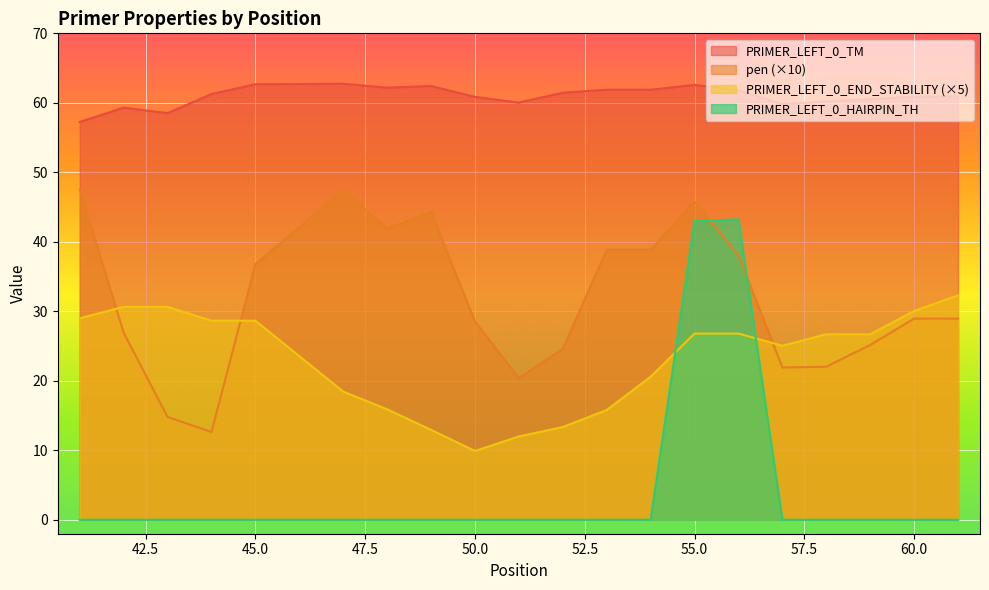

How many lines are shown in the chart?

4